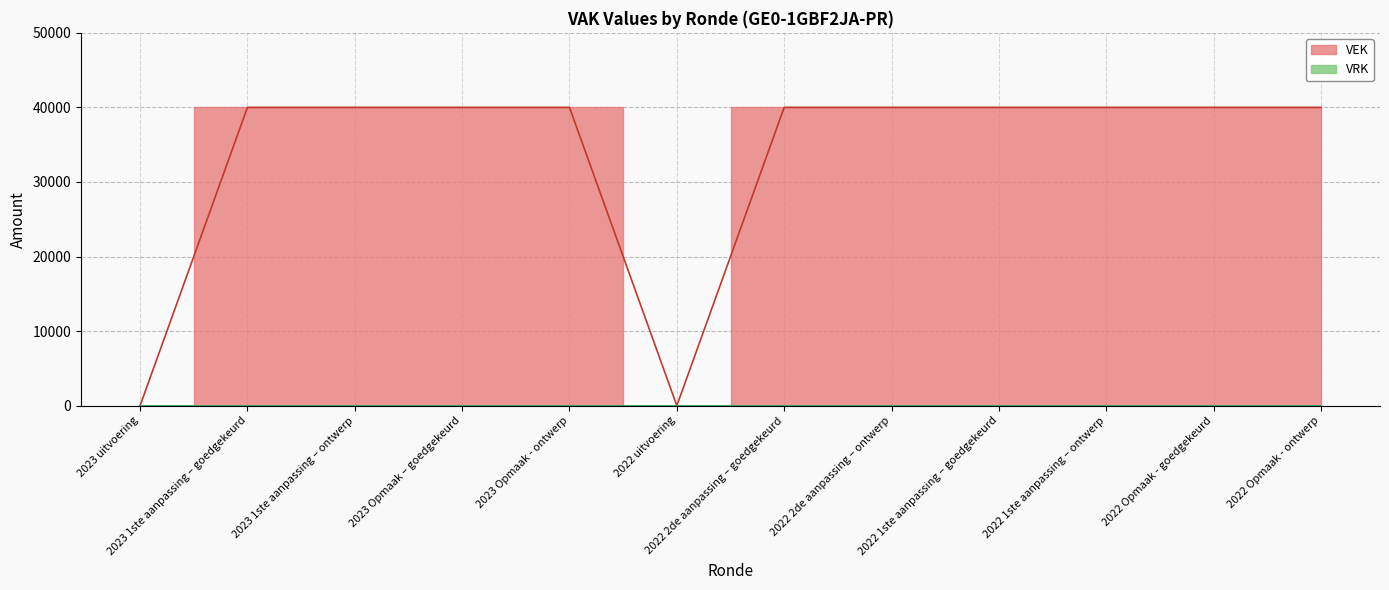

Reading left to right, extract all data points from this chart.

0	40000	40000	40000	40000	0	40000	40000	40000	40000	40000	40000